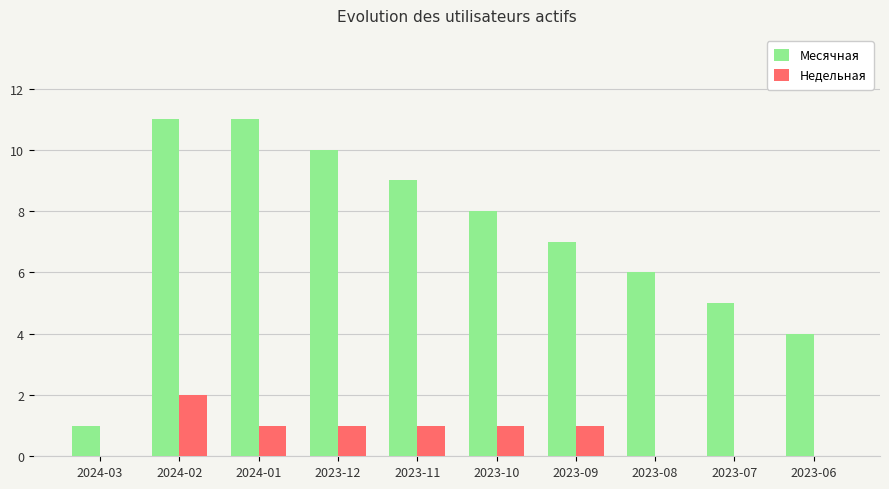

The Недельная series shows 0 at 2023-06. True or false?

True